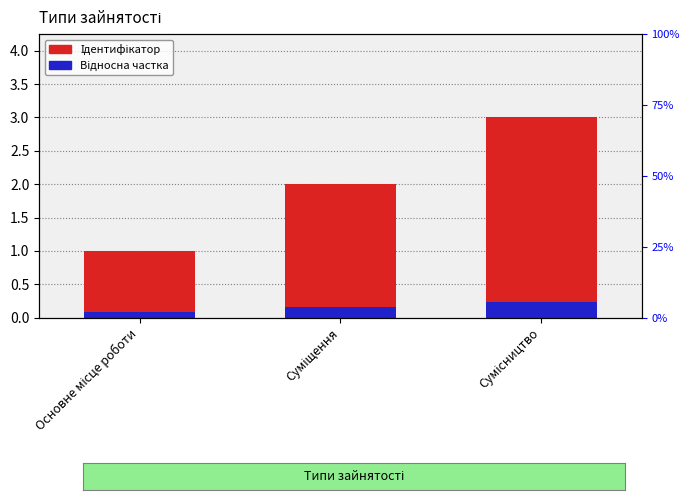

What position from the left is Основне місце роботи?

1